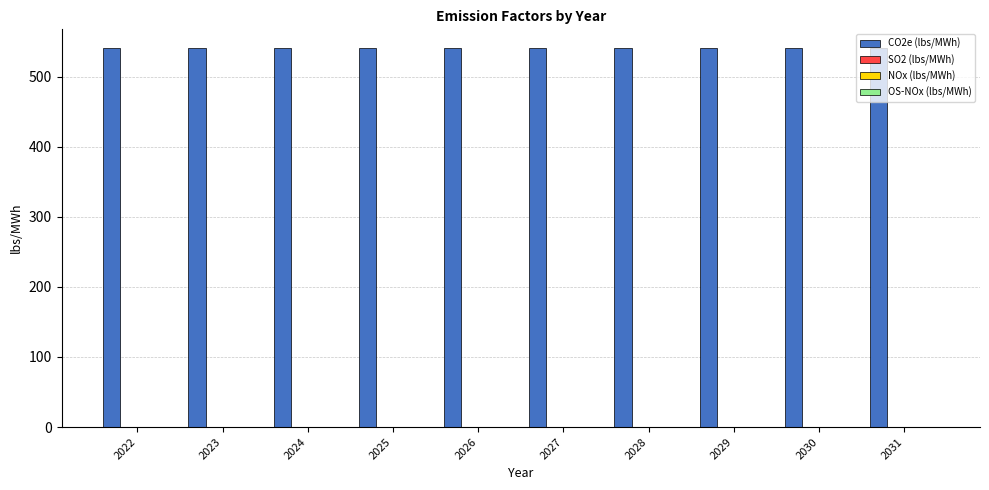

How many groups of bars are there?

10